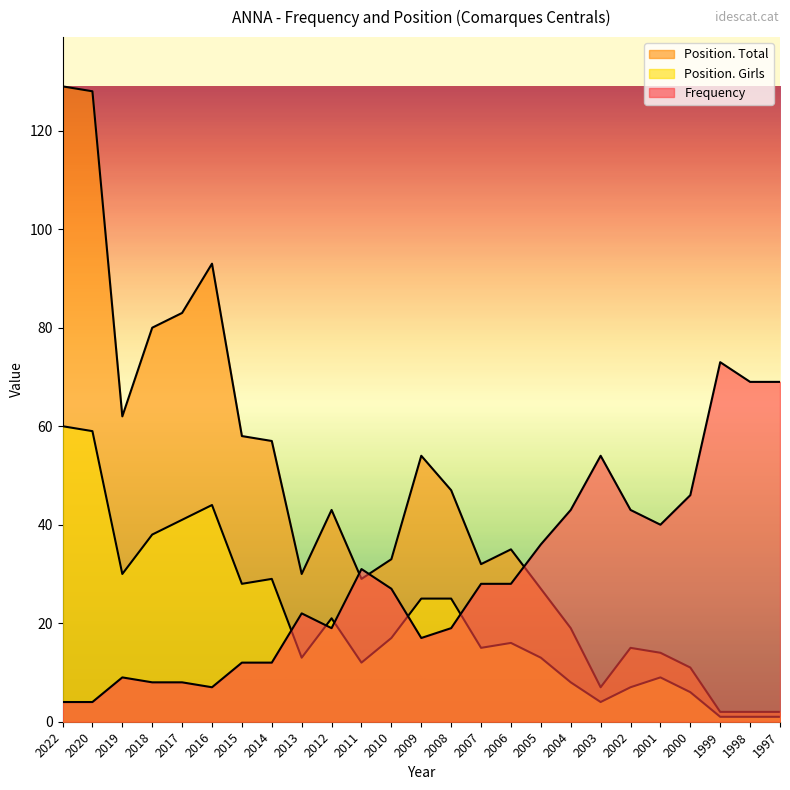

At which label does Position. Girls first exceed 16?

2022